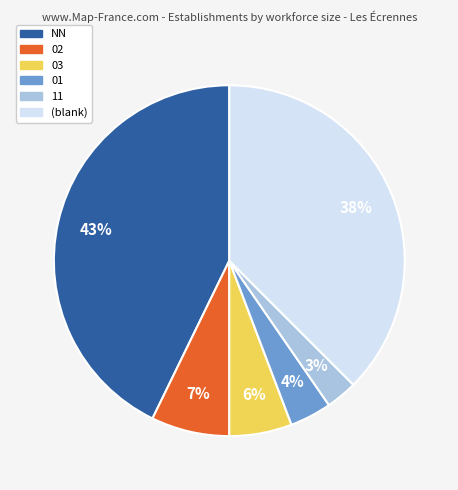

Is there a majority slice in this chart?

No